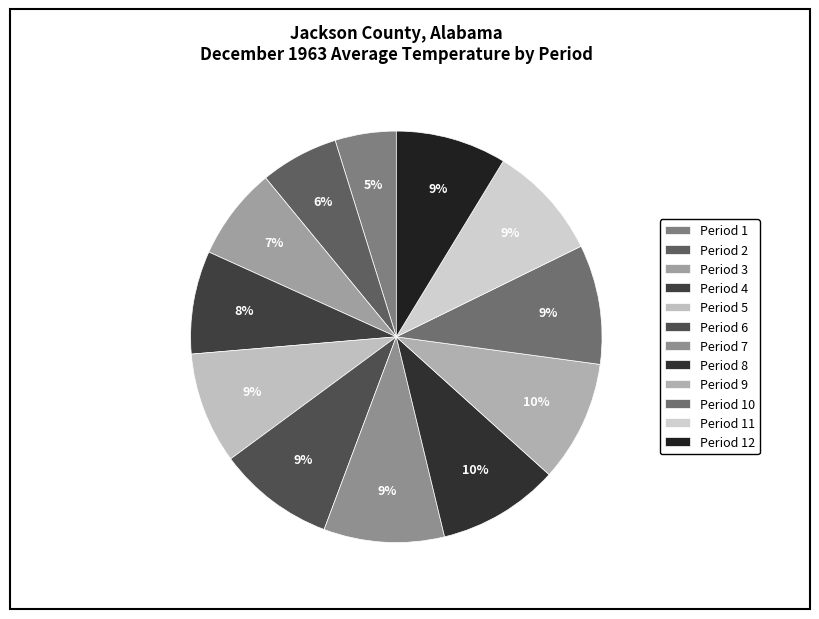

To the nearest percent, what is the difference between the largest and smallest slice percentages?

5%